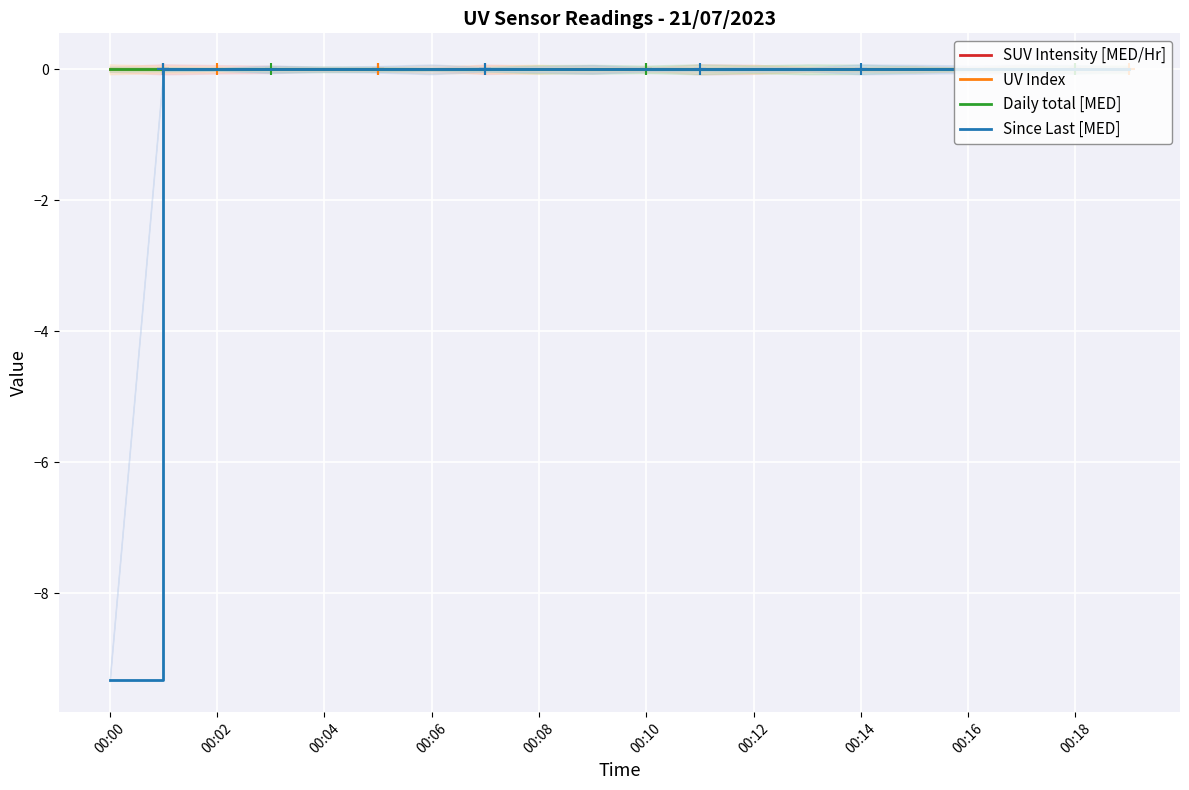

The UV Index series shows 0.0 at 00:00. True or false?

True